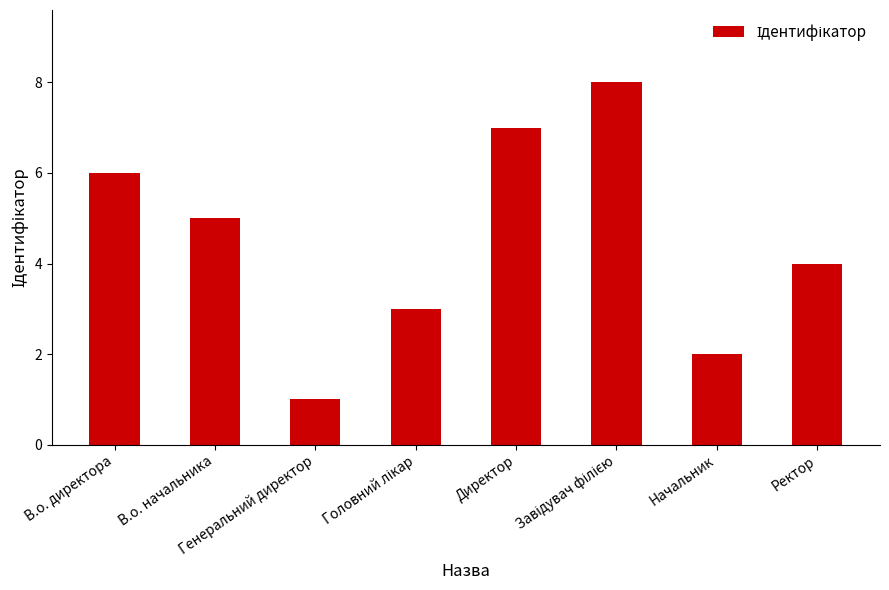

What is the maximum value shown in the chart?

8